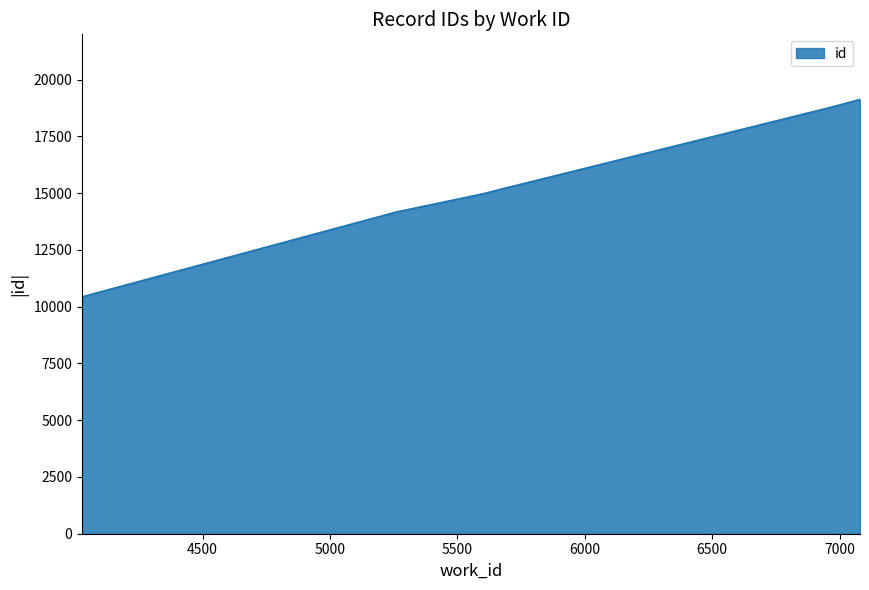

What is the greatest value displayed?

19124